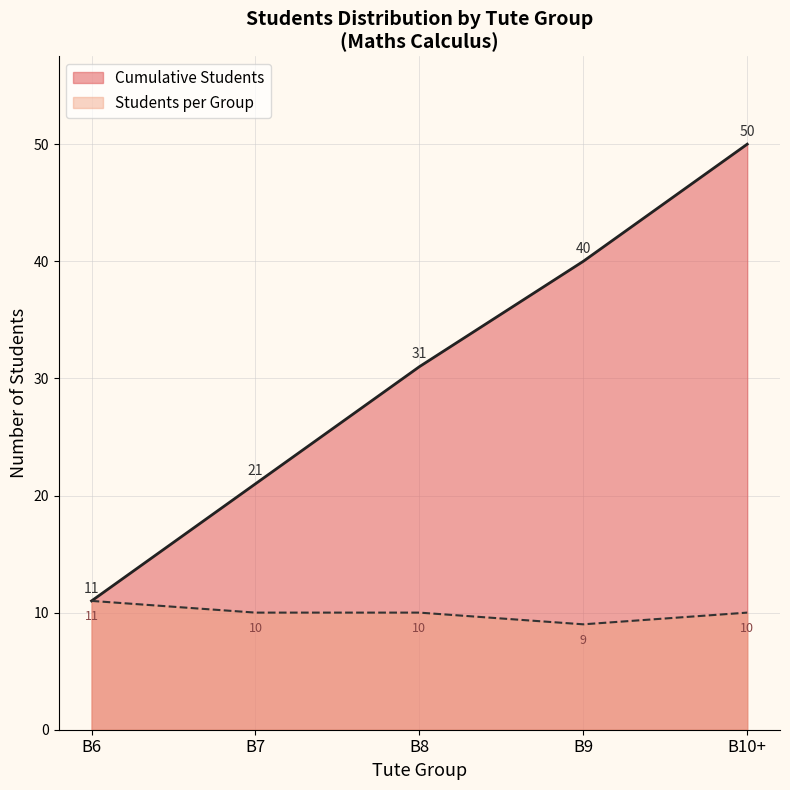

The value at B6 is 11. True or false?

True